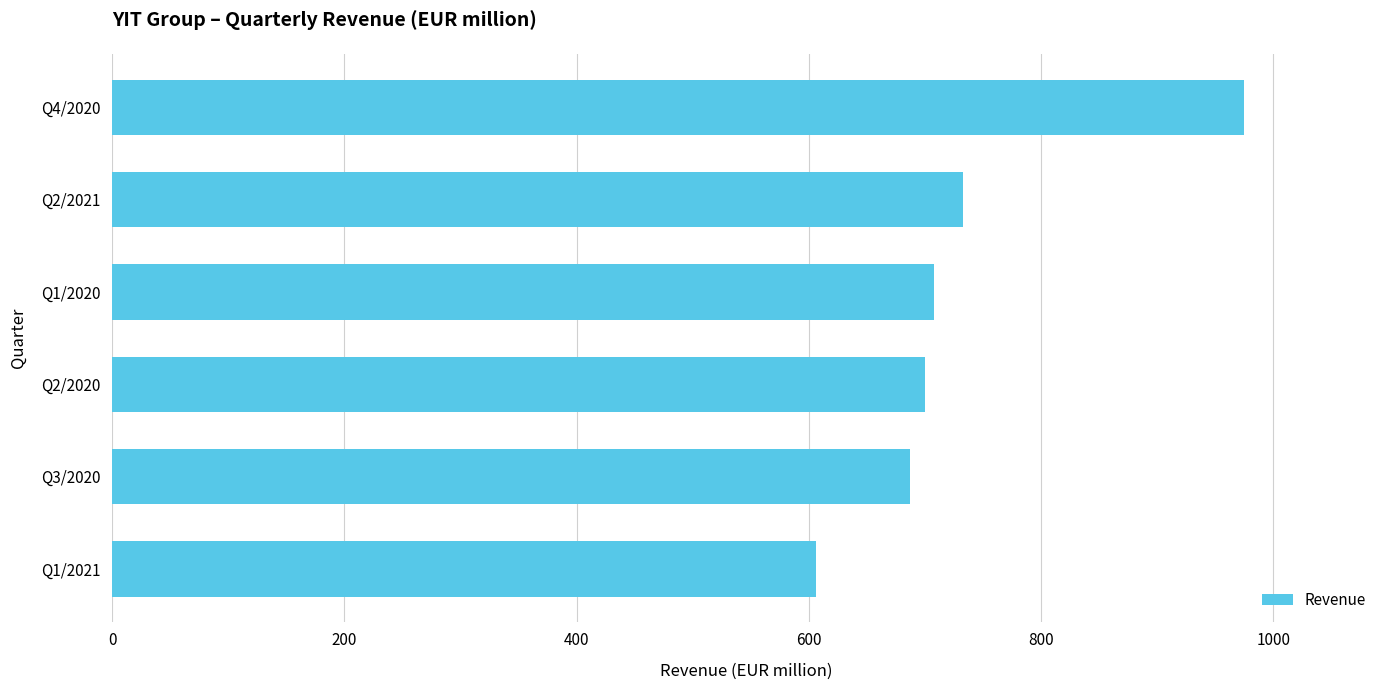

At which label is the value closest to 790?

Q2/2021